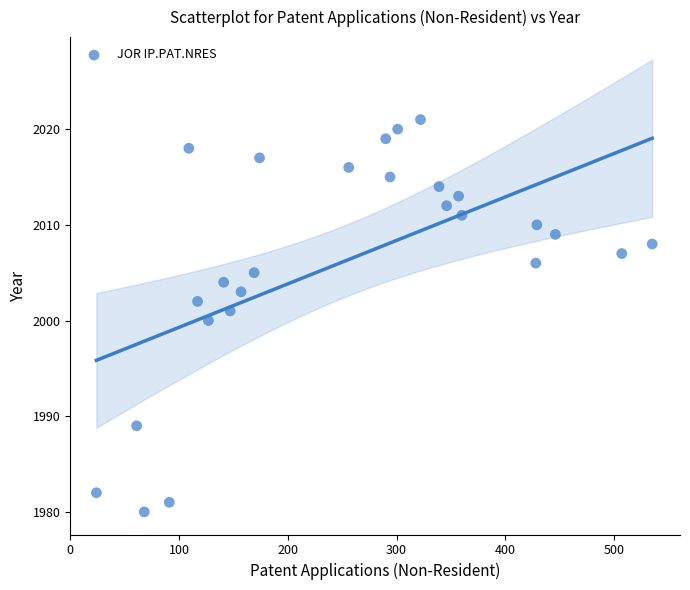

What is the range of X values (max minus min)?

511